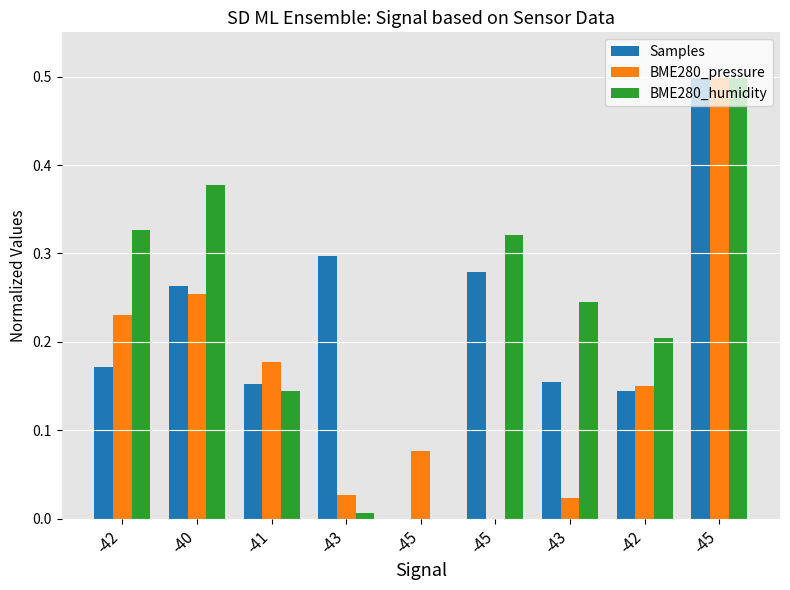

What is the difference between the maximum and minimum values in the Samples series?

0.5